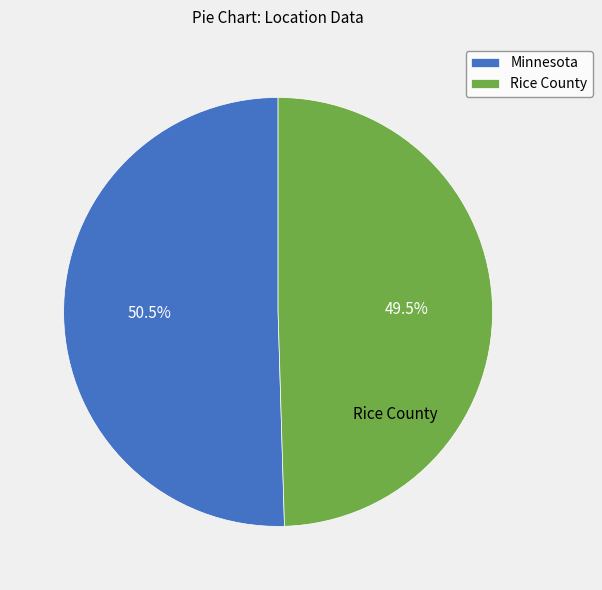

Between Rice County and Minnesota, which is larger?

Minnesota